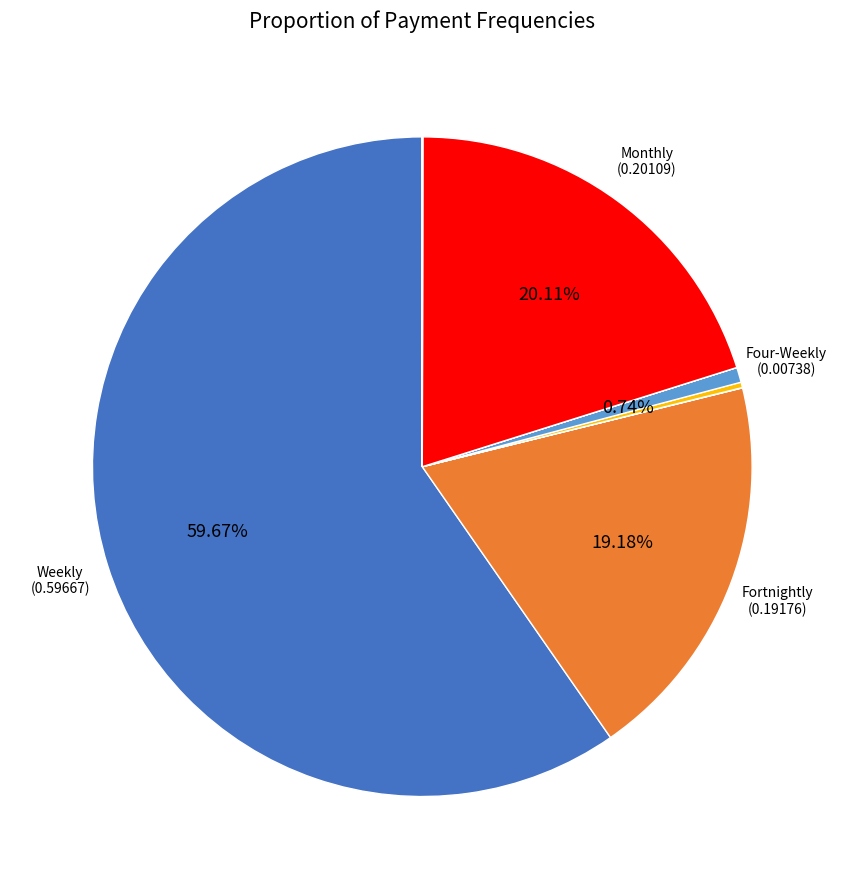

To the nearest percent, what is the difference between the largest and smallest slice percentages?

60%